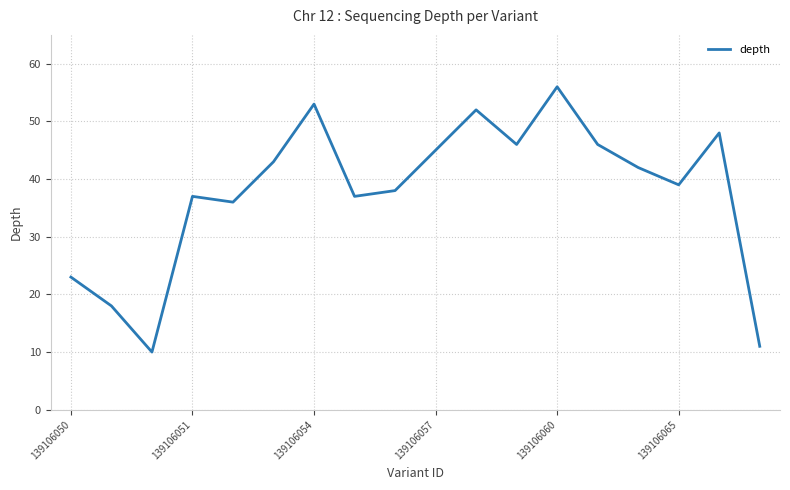

Reading left to right, extract all data points from this chart.

23	18	10	37	36	43	53	37	38	45	52	46	56	46	42	39	48	11